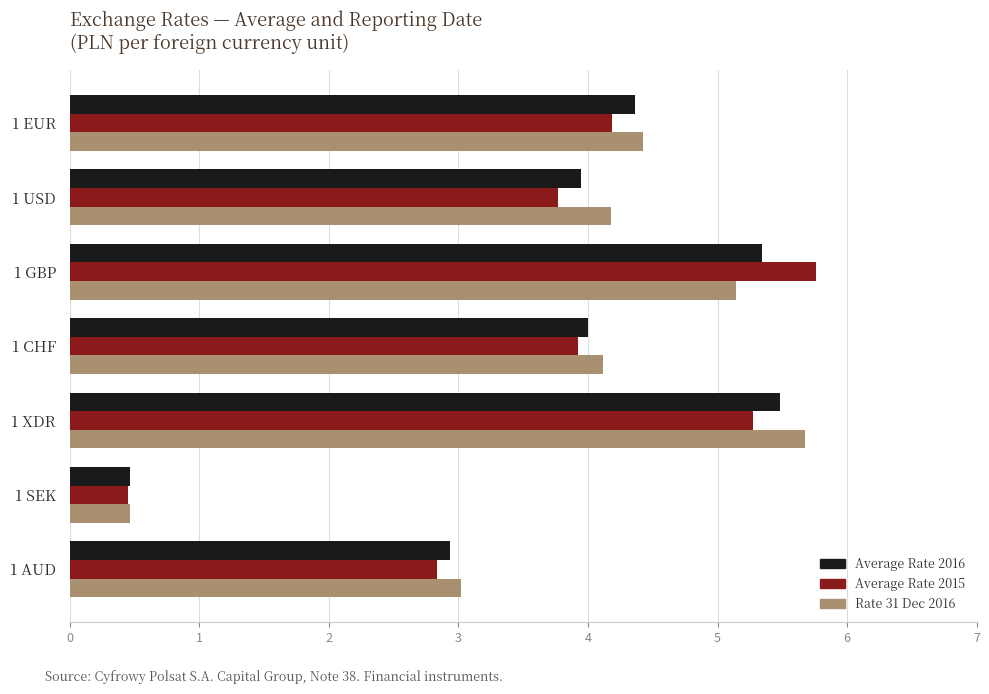

Which series changed the most between 1 CHF and 1 AUD?

Rate 31 Dec 2016